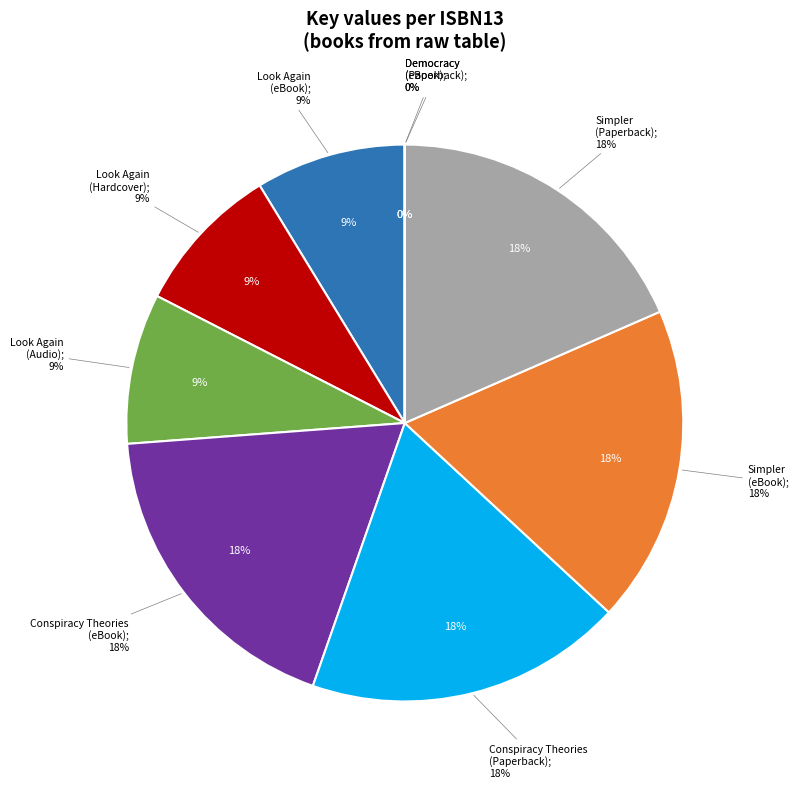

To the nearest percent, what is the difference between the largest and smallest slice percentages?

18%